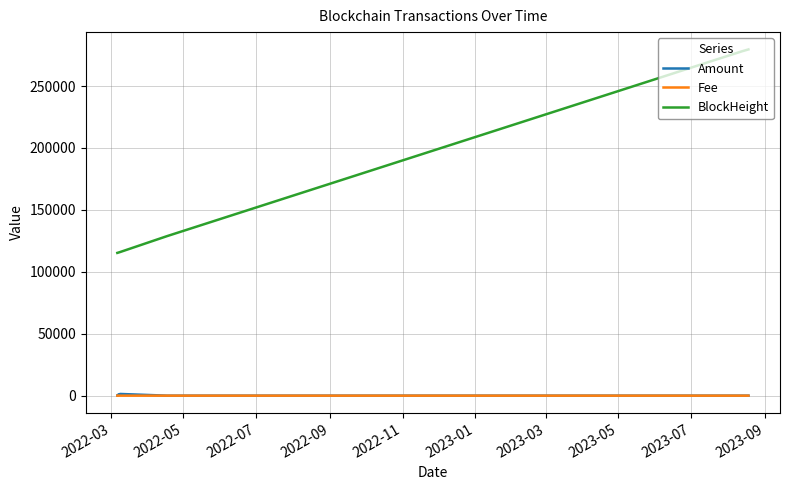

True or false: Fee and BlockHeight cross at least once.

False